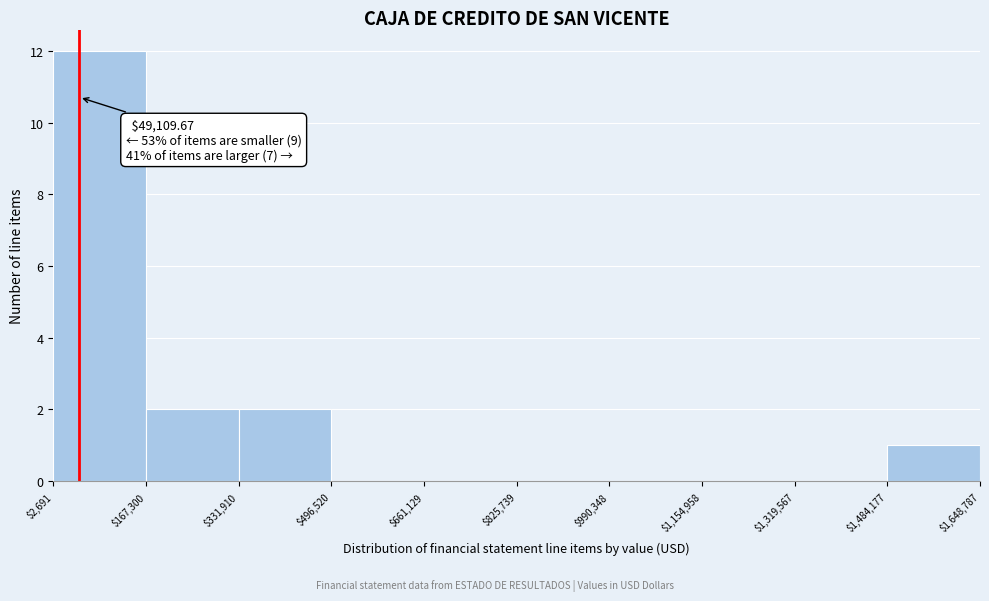

Over which range of the x-axis is the bar tallest?

$2,691 to $167,300